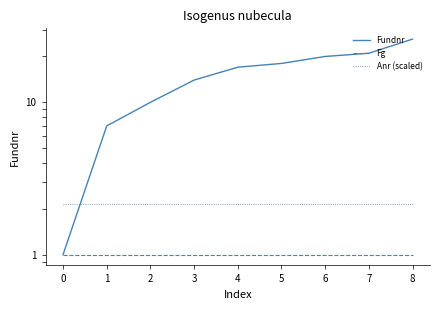

Which series has the widest spread of values?

Fundnr